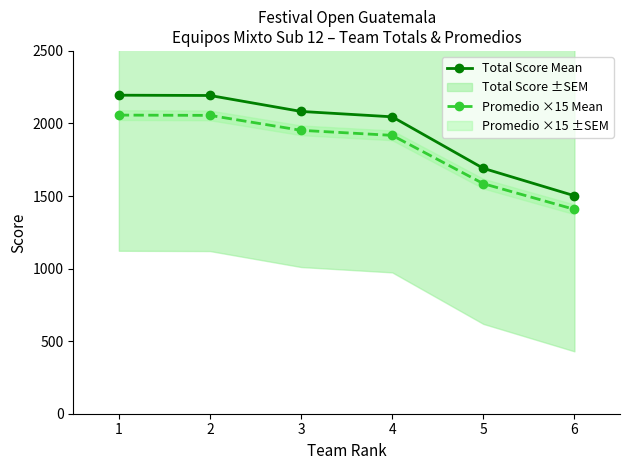

The value of Total Score Mean at 4 is 872.5. True or false?

False